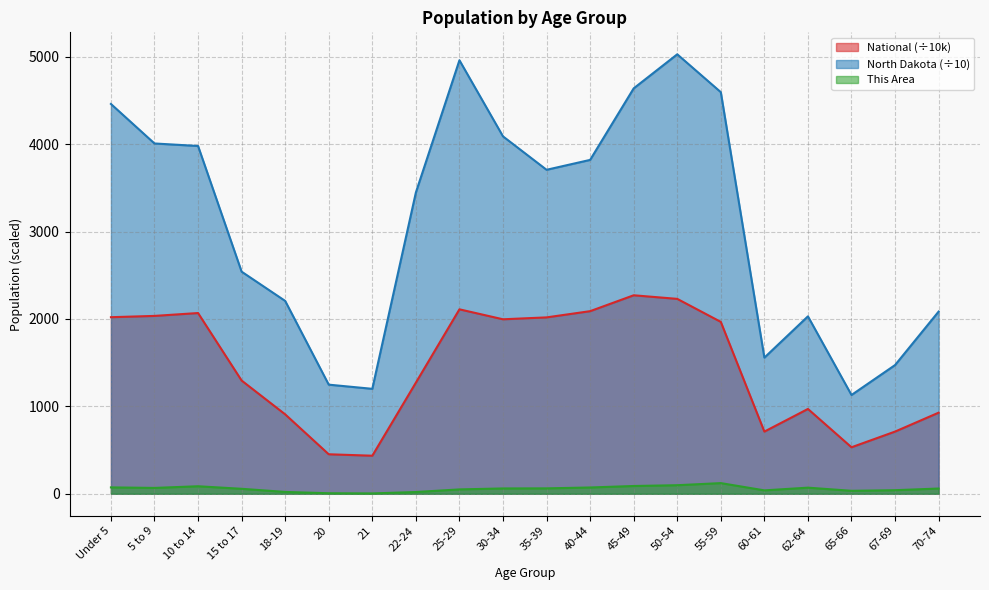

Which series has the widest spread of values?

North Dakota (÷10)